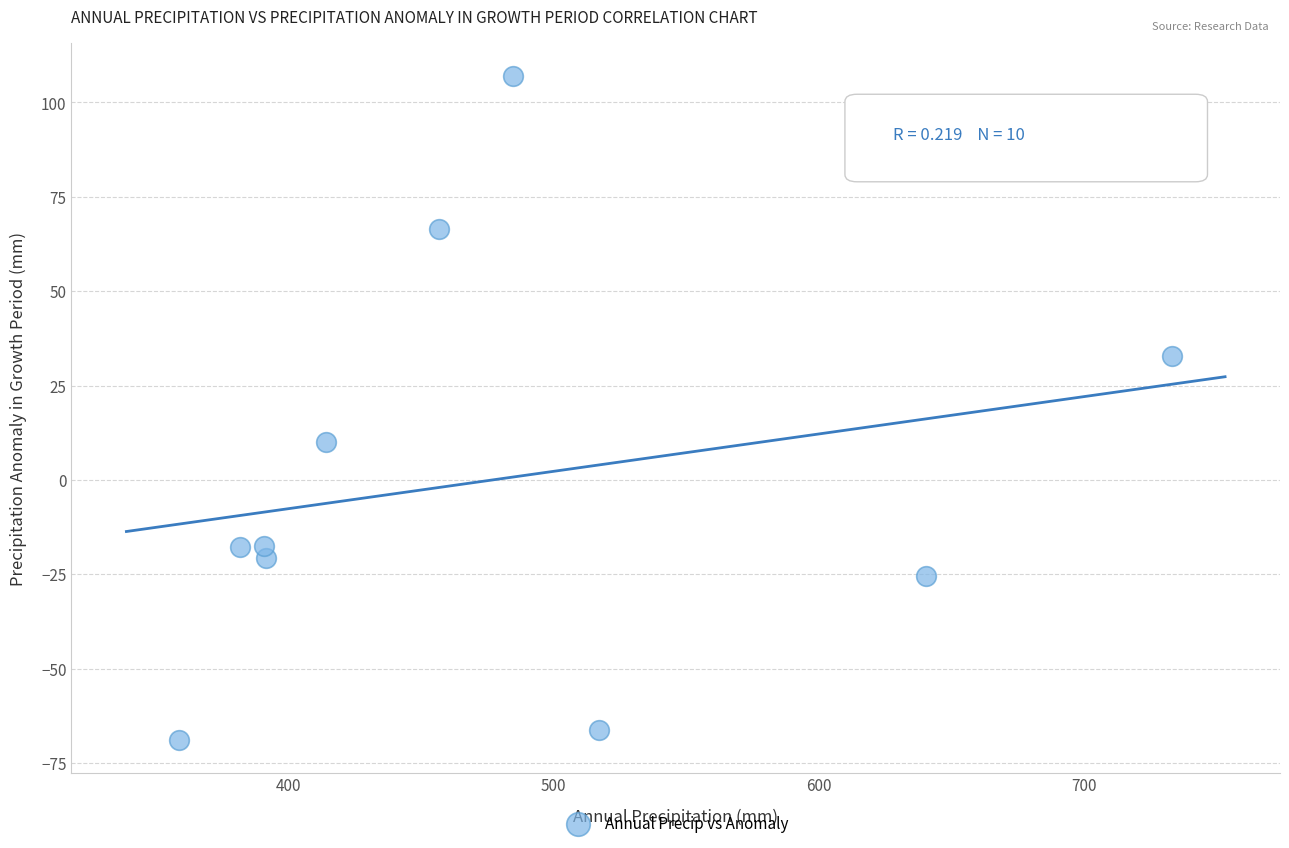

What is the range of X values (max minus min)?

374.0